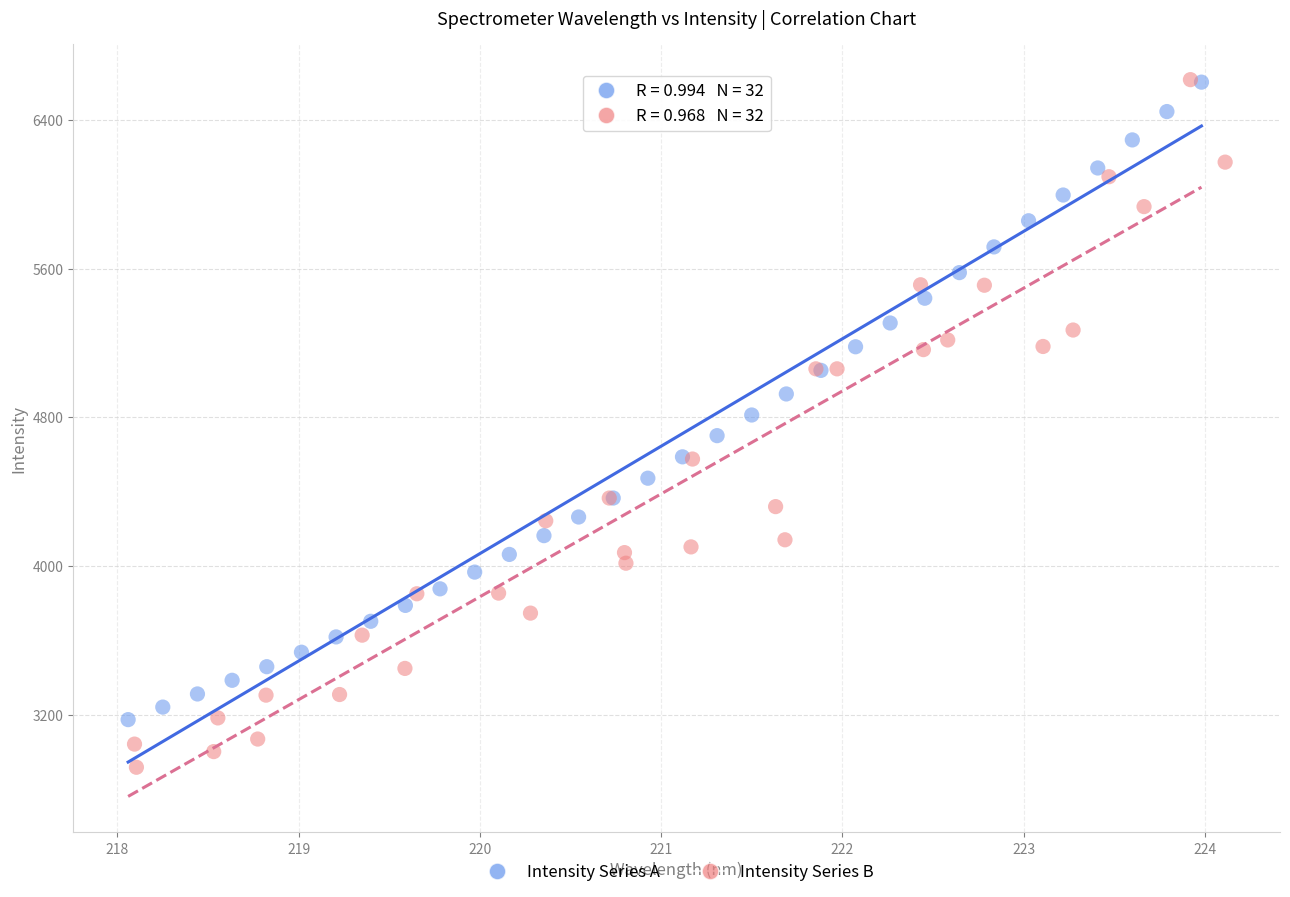

Which series has the widest spread of Y values?

Intensity Series B